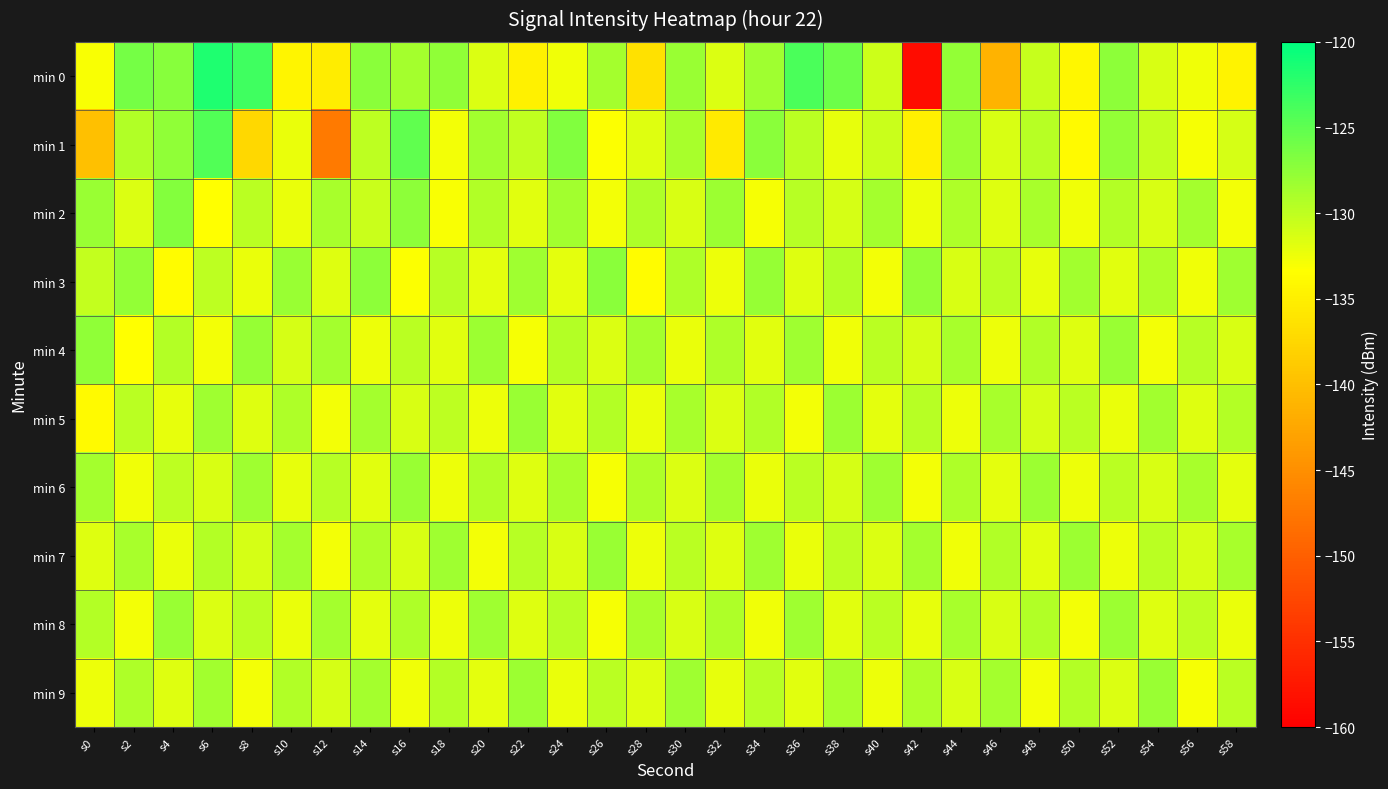

Reading left to right, what are all the values shown in this chart?

min 0: s0=-133.0	s2=-126.2	s4=-127.1	s6=-121.6	s8=-123.4	s10=-134.2	s12=-135.2	s14=-127.2	s16=-128.7	s18=-127.6	s20=-131.4	s22=-134.8	s24=-132.6	s26=-128.7	s28=-136.5	s30=-128.1	s32=-131.5	s34=-128.3	s36=-124.0	s38=-125.6	s40=-130.6	s42=-158.7	s44=-127.7	s46=-141.2	s48=-130.3	s50=-134.2	s52=-127.4	s54=-131.3	s56=-132.6	s58=-134.7
min 1: s0=-139.9	s2=-129.2	s4=-127.6	s6=-124.3	s8=-137.4	s10=-132.3	s12=-147.1	s14=-130.0	s16=-125.1	s18=-132.8	s20=-128.5	s22=-130.1	s24=-126.8	s26=-133.2	s28=-131.7	s30=-128.9	s32=-135.6	s34=-127.3	s36=-129.8	s38=-132.1	s40=-130.5	s42=-134.9	s44=-128.2	s46=-131.4	s48=-129.6	s50=-133.8	s52=-127.7	s54=-130.3	s56=-132.9	s58=-131.2
min 2: s0=-128.1	s2=-131.5	s4=-126.9	s6=-133.4	s8=-129.7	s10=-132.2	s12=-128.8	s14=-130.6	s16=-127.4	s18=-133.1	s20=-129.3	s22=-131.8	s24=-128.5	s26=-132.7	s28=-129.1	s30=-131.4	s32=-128.2	s34=-132.9	s36=-129.6	s38=-131.1	s40=-128.7	s42=-132.4	s44=-129.2	s46=-131.7	s48=-128.9	s50=-132.6	s52=-129.4	s54=-131.3	s56=-128.6	s58=-132.8
min 3: s0=-130.2	s2=-127.8	s4=-133.6	s6=-129.9	s8=-132.3	s10=-128.1	s12=-131.7	s14=-127.5	s16=-133.2	s18=-129.6	s20=-132.0	s22=-128.4	s24=-131.9	s26=-127.3	s28=-133.7	s30=-129.1	s32=-132.5	s34=-127.9	s36=-131.6	s38=-129.4	s40=-132.8	s42=-127.7	s44=-131.3	s46=-129.8	s48=-132.1	s50=-128.5	s52=-131.8	s54=-129.2	s56=-132.6	s58=-128.3
min 4: s0=-127.6	s2=-133.3	s4=-129.5	s6=-132.7	s8=-127.9	s10=-131.1	s12=-128.6	s14=-132.4	s16=-129.7	s18=-131.8	s20=-128.2	s22=-132.9	s24=-129.4	s26=-131.5	s28=-128.7	s30=-132.2	s32=-129.1	s34=-131.8	s36=-128.3	s38=-132.6	s40=-129.8	s42=-131.2	s44=-128.9	s46=-132.5	s48=-129.3	s50=-131.7	s52=-128.1	s54=-132.8	s56=-129.6	s58=-131.4
min 5: s0=-133.9	s2=-129.7	s4=-132.1	s6=-128.4	s8=-131.6	s10=-129.2	s12=-132.8	s14=-128.6	s16=-131.3	s18=-129.9	s20=-132.5	s22=-128.1	s24=-131.8	s26=-129.5	s28=-132.2	s30=-128.8	s32=-131.5	s34=-129.3	s36=-132.7	s38=-128.2	s40=-131.9	s42=-129.6	s44=-132.4	s46=-128.9	s48=-131.2	s50=-129.8	s52=-132.3	s54=-128.5	s56=-131.7	s58=-129.4
min 6: s0=-128.7	s2=-132.6	s4=-129.9	s6=-131.4	s8=-128.3	s10=-132.1	s12=-129.6	s14=-131.8	s16=-128.1	s18=-132.4	s20=-129.3	s22=-131.7	s24=-128.8	s26=-132.9	s28=-129.2	s30=-131.5	s32=-128.6	s34=-132.3	s36=-129.7	s38=-131.2	s40=-128.4	s42=-132.7	s44=-129.1	s46=-131.9	s48=-128.2	s50=-132.5	s52=-129.8	s54=-131.3	s56=-128.9	s58=-132.0
min 7: s0=-131.6	s2=-128.9	s4=-132.3	s6=-129.5	s8=-131.1	s10=-128.6	s12=-132.7	s14=-129.2	s16=-131.4	s18=-128.3	s20=-132.8	s22=-129.6	s24=-131.3	s26=-128.1	s28=-132.5	s30=-129.8	s32=-131.7	s34=-128.4	s36=-132.2	s38=-129.9	s40=-131.5	s42=-128.7	s44=-132.6	s46=-129.3	s48=-131.8	s50=-128.2	s52=-132.4	s54=-129.7	s56=-131.2	s58=-128.8
min 8: s0=-129.4	s2=-132.7	s4=-128.1	s6=-131.5	s8=-129.8	s10=-132.2	s12=-128.6	s14=-131.9	s16=-129.1	s18=-132.5	s20=-128.3	s22=-131.7	s24=-129.6	s26=-132.9	s28=-128.8	s30=-131.3	s32=-129.2	s34=-132.6	s36=-128.4	s38=-131.8	s40=-129.7	s42=-132.1	s44=-128.9	s46=-131.4	s48=-129.3	s50=-132.8	s52=-128.2	s54=-131.6	s56=-129.9	s58=-132.3
min 9: s0=-132.4	s2=-129.1	s4=-131.7	s6=-128.5	s8=-132.8	s10=-129.3	s12=-131.2	s14=-128.7	s16=-132.6	s18=-129.5	s20=-131.9	s22=-128.2	s24=-132.3	s26=-129.8	s28=-131.6	s30=-128.4	s32=-132.1	s34=-129.6	s36=-131.8	s38=-128.9	s40=-132.5	s42=-129.2	s44=-131.3	s46=-128.6	s48=-132.7	s50=-129.4	s52=-131.5	s54=-128.1	s56=-132.9	s58=-129.7